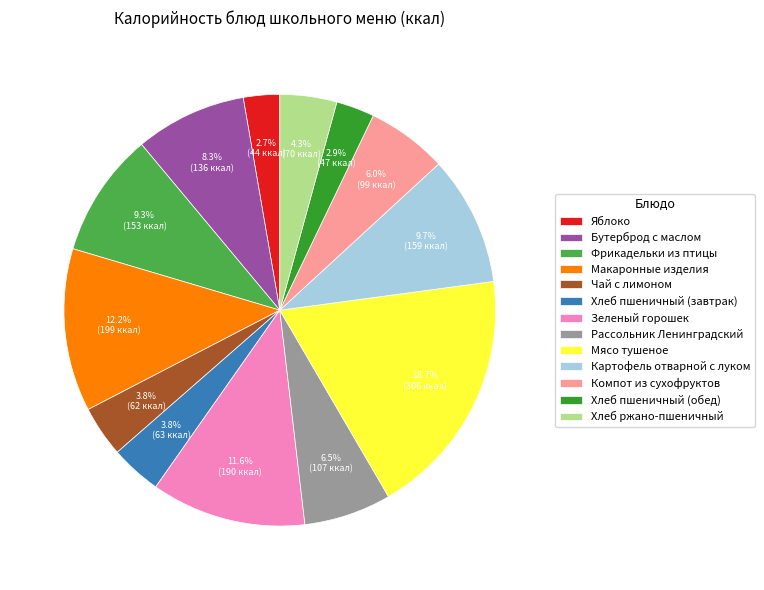

Is there a majority slice in this chart?

No